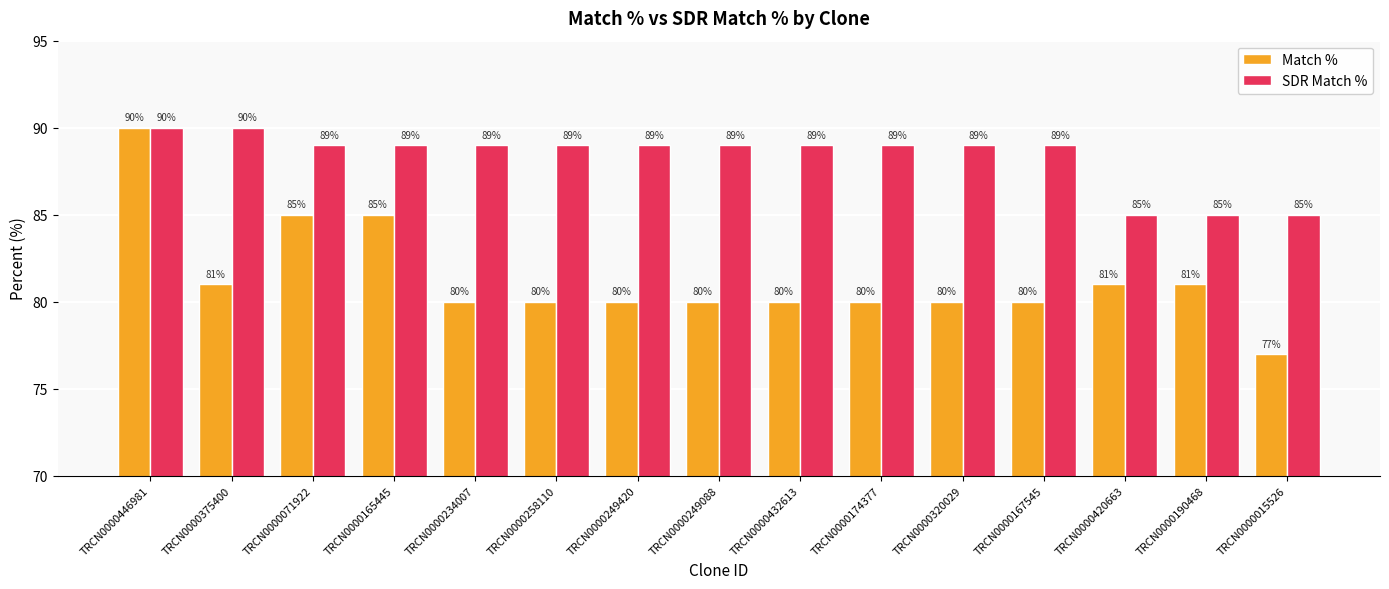

What is the maximum value for Match %?

90